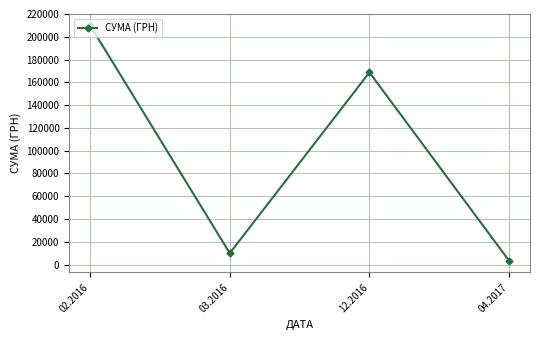

Which label corresponds to the smallest value in the chart?

04.2017